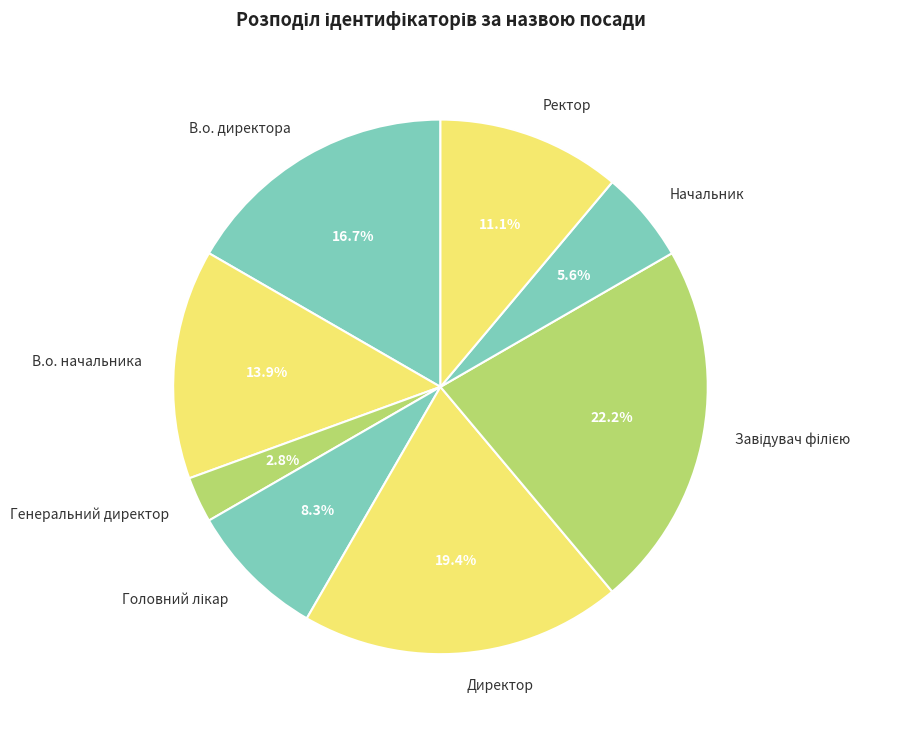

Which has a higher value, Ректор or Генеральний директор?

Ректор